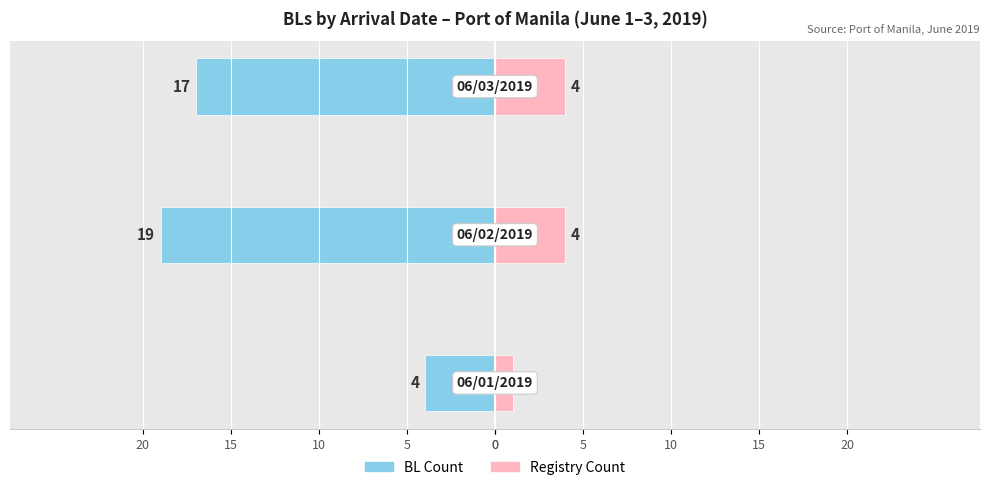

Is it true that Registry Count equals 1 at 10?

False